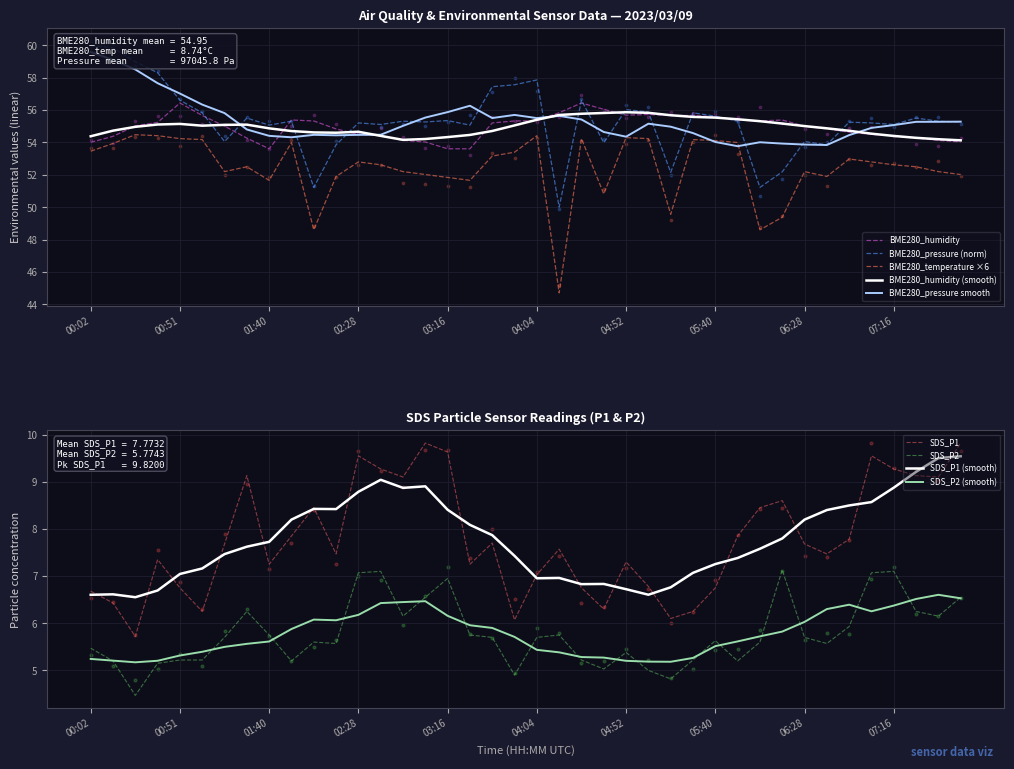

Is the value of SDS_P1 at 06:28 greater than the value of BME280_temperature at 03:52?

No